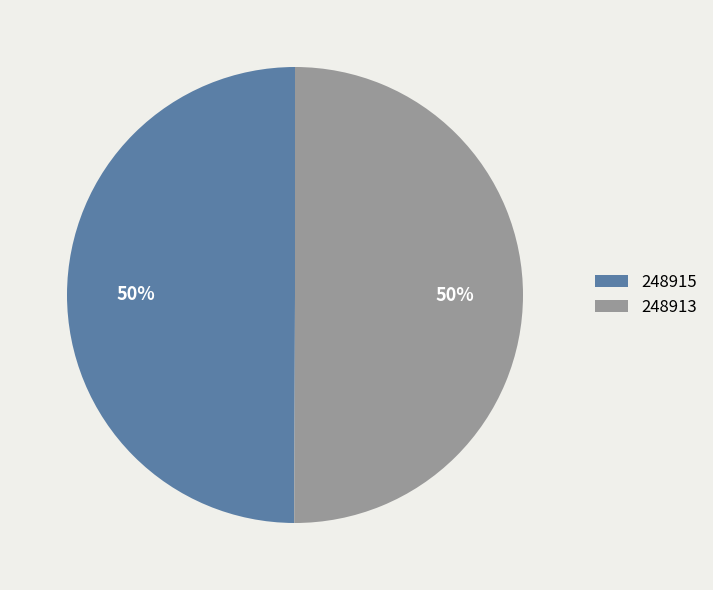

To the nearest percent, what is the combined percentage of 248913 and 248915?

100%